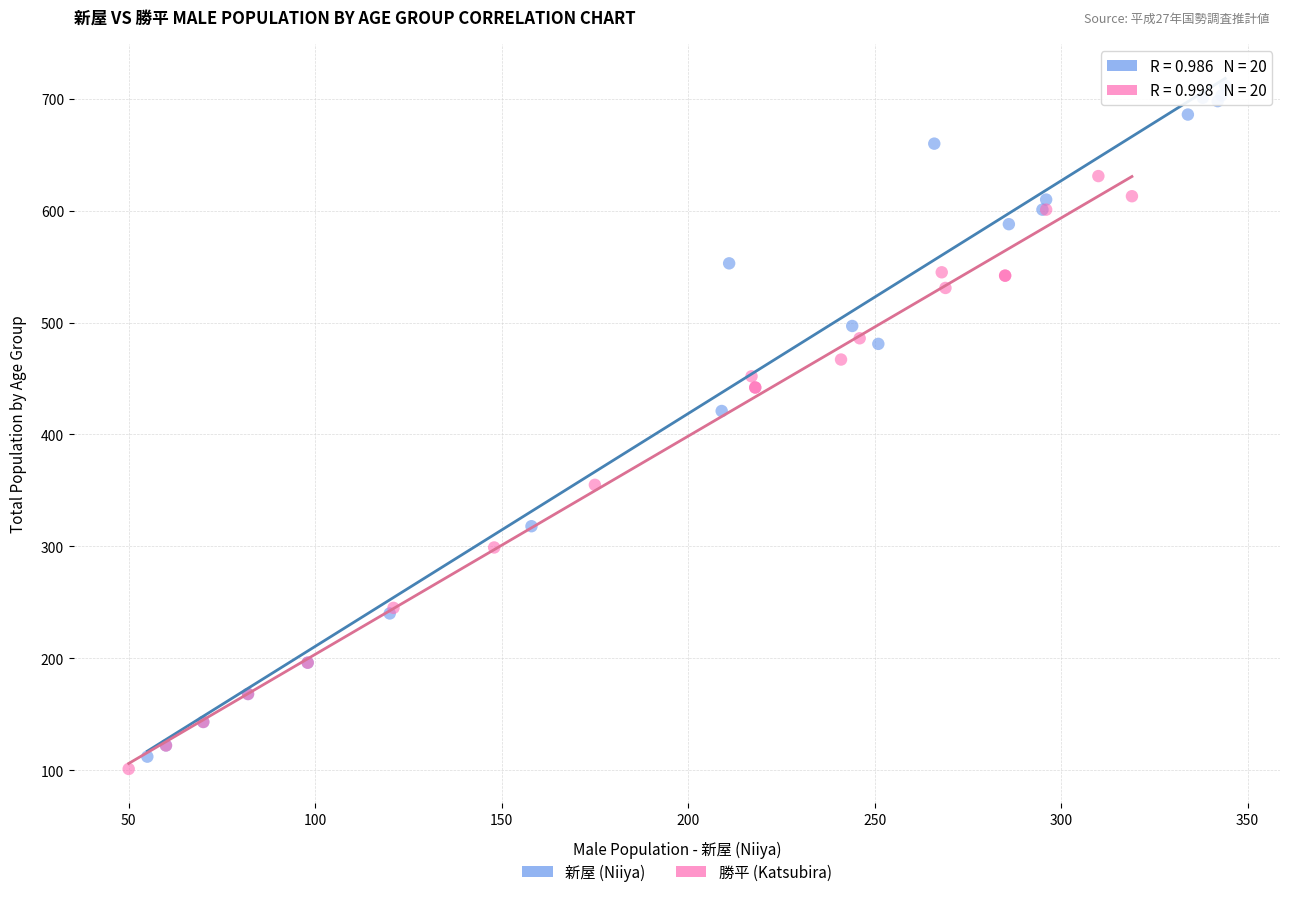

Which series reaches the maximum Y coordinate?

新屋 (Niiya)